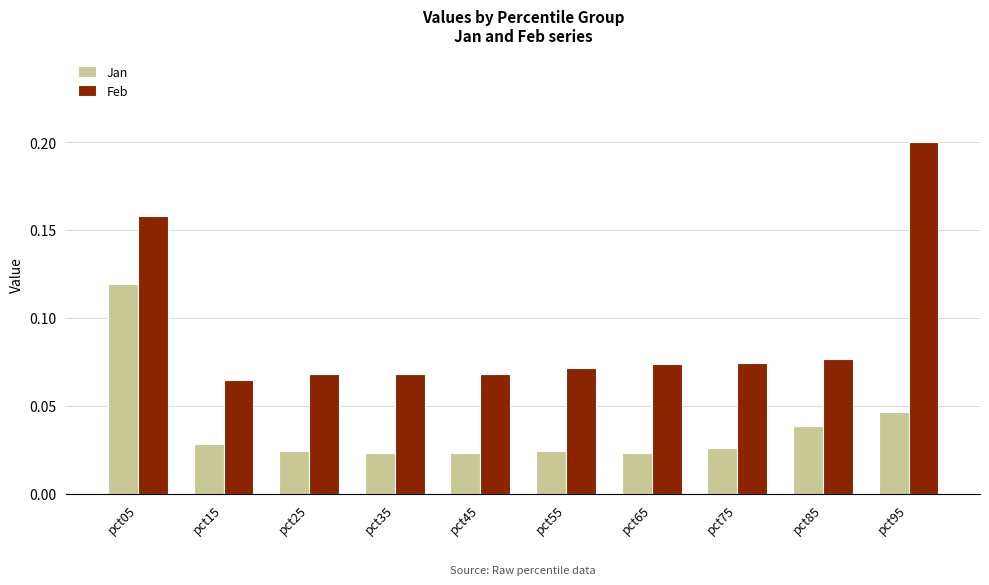

How many Jan values are between 0 and 1?

10